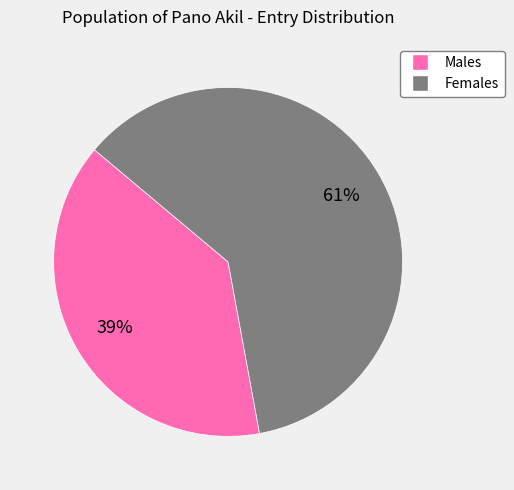

Which category has the smallest portion of the pie?

Males